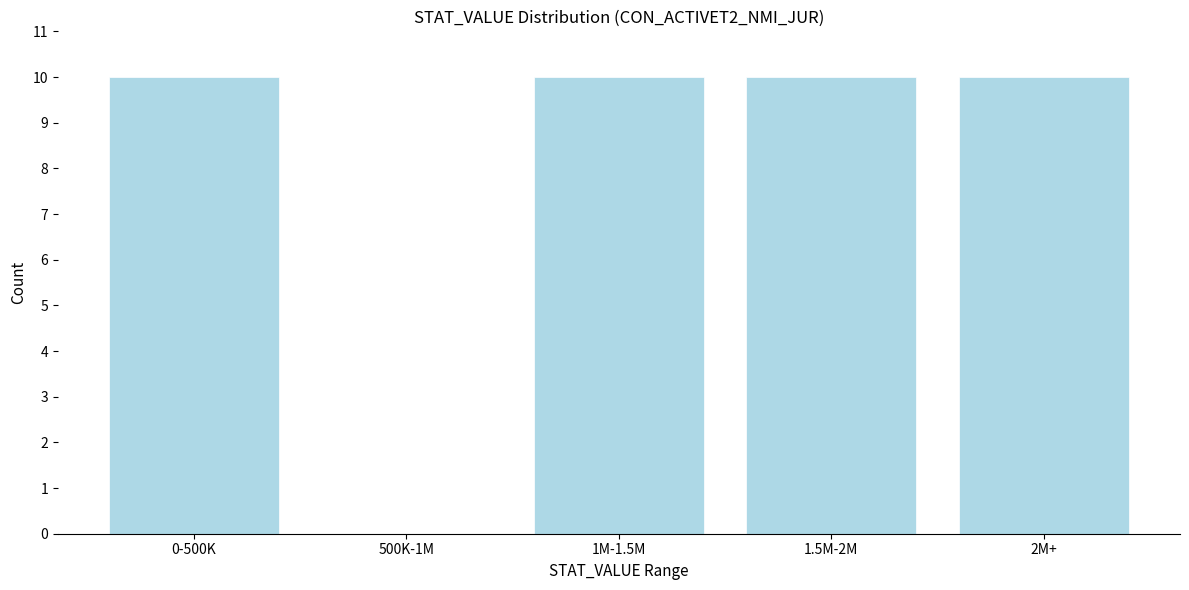

Reading left to right, extract all data points from this chart.

0-500K=10	500K-1M=0	1M-1.5M=10	1.5M-2M=10	2M+=10